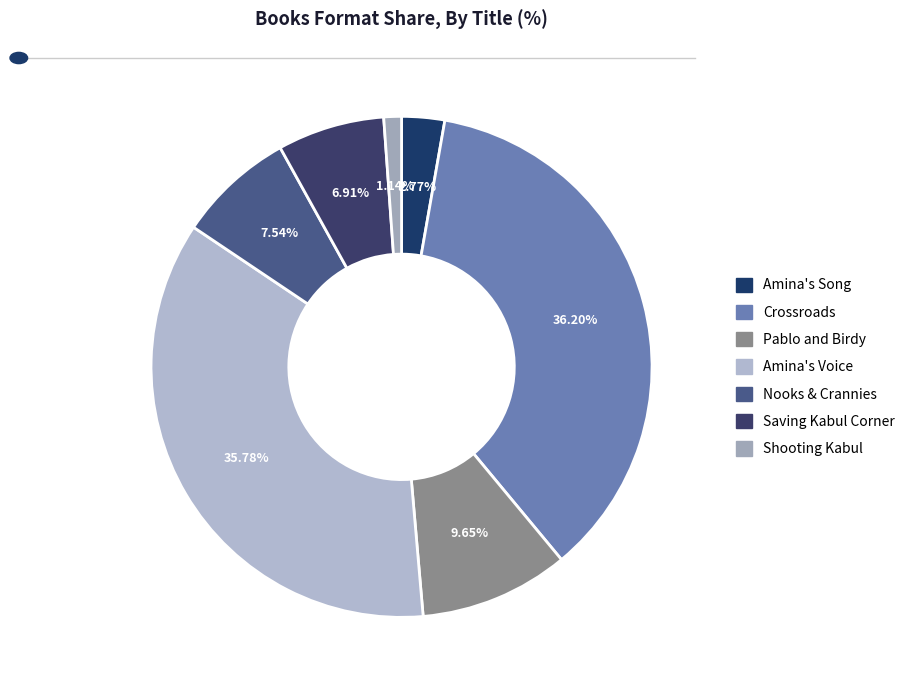

Is there a majority slice in this chart?

No